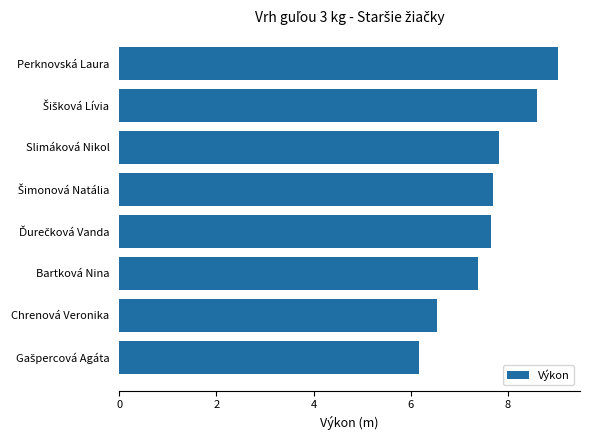

Is it true that the value at Slimáková Nikol is 7.8?

True